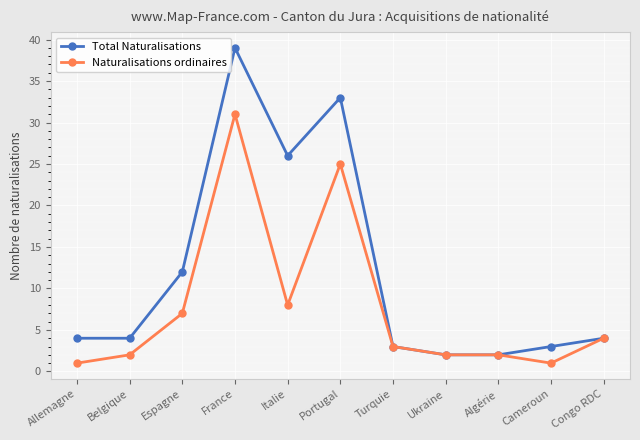

At which category is the sum across all series the highest?

France